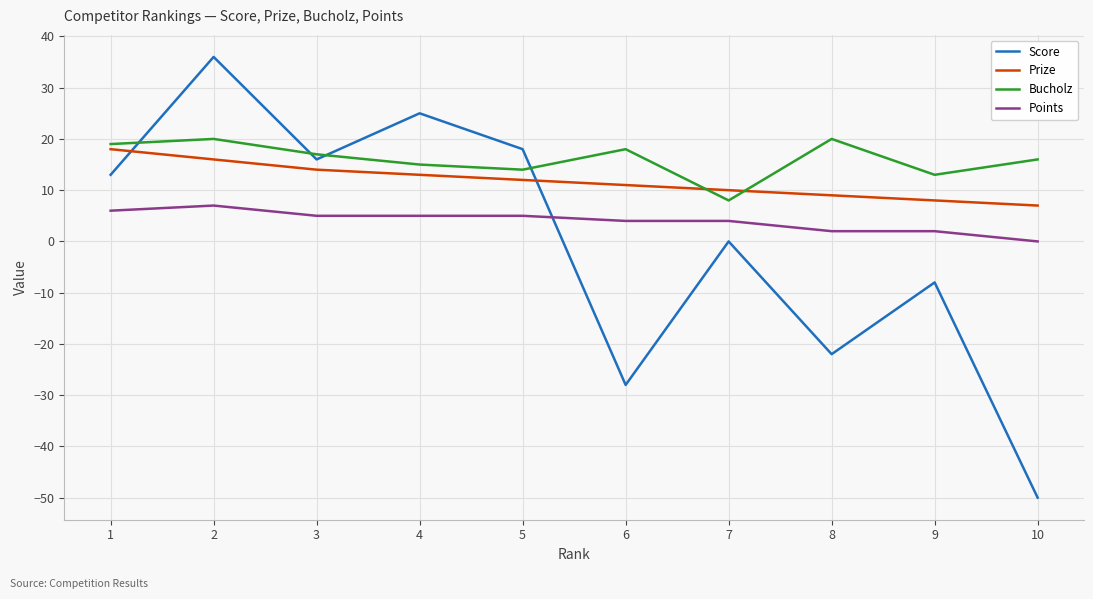

Is it true that Bucholz equals 3 at 9?

False